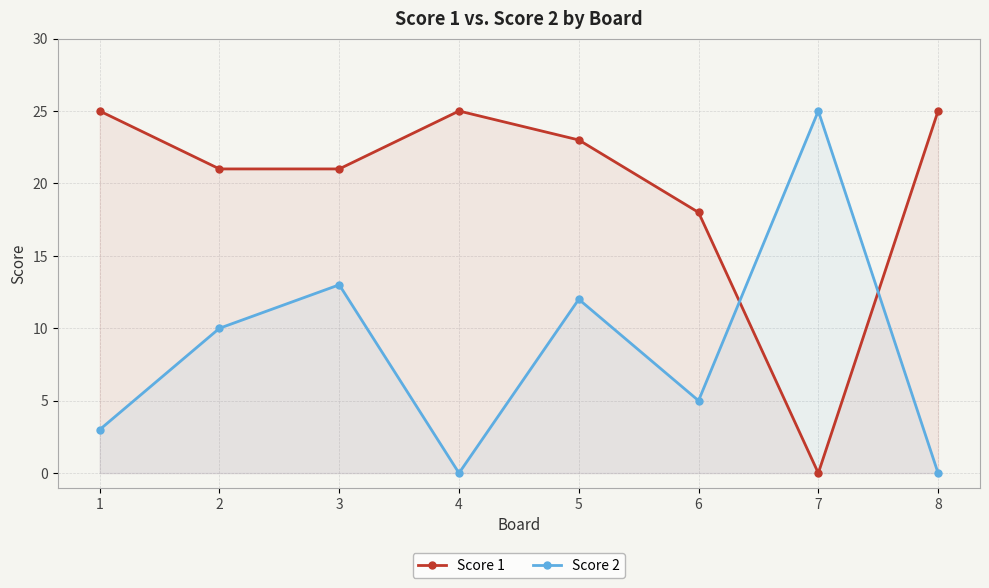

Where is the first local maximum for Score 1?

4